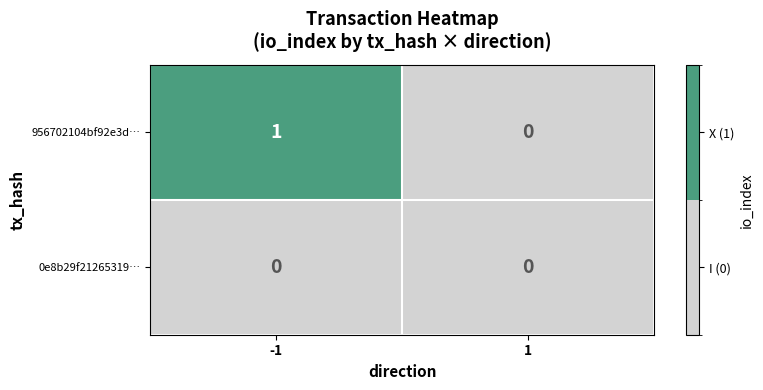

The 0e8b29f21265319… series shows 0 at 1. True or false?

True